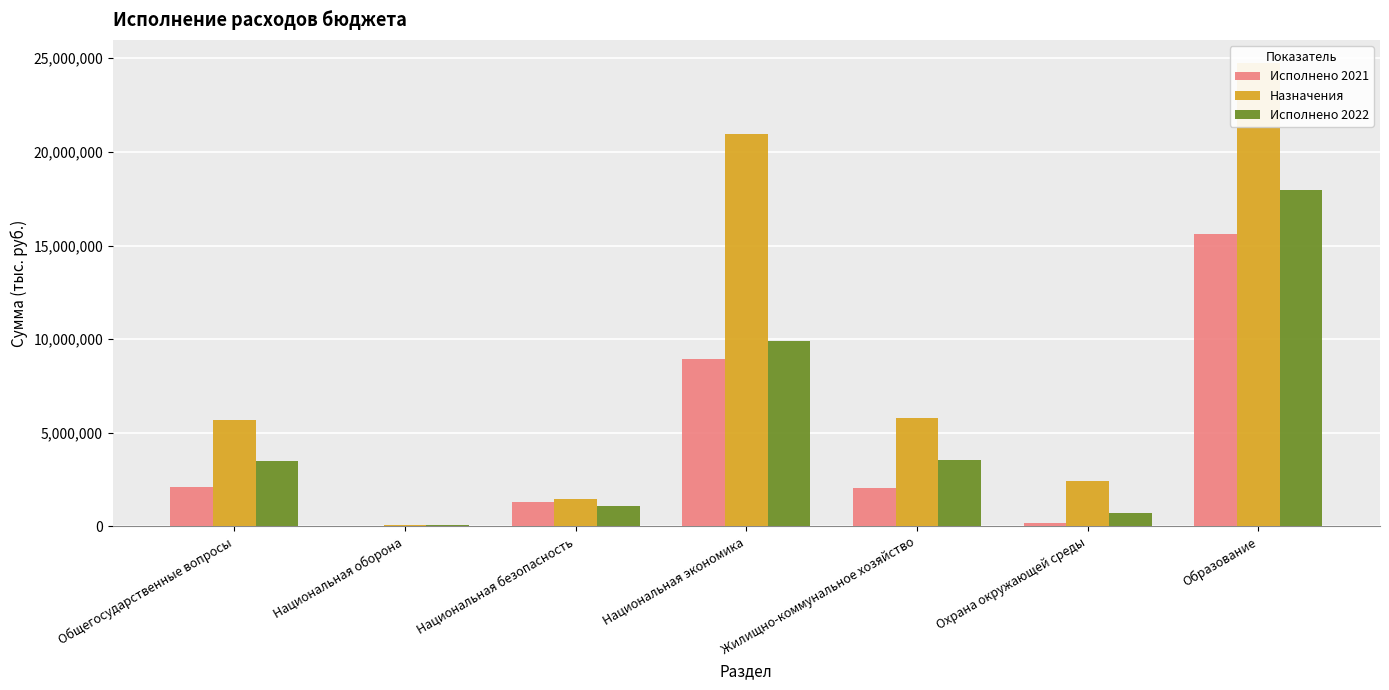

How many bars are there in each group?

3